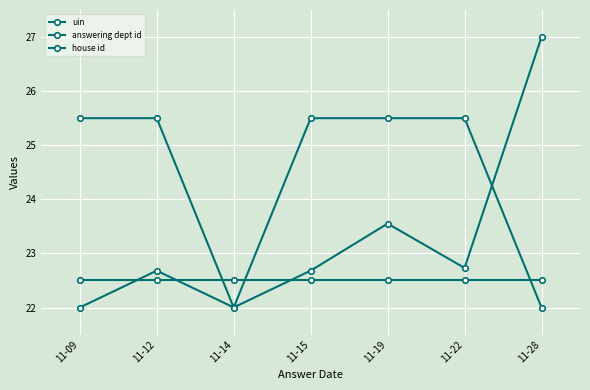

What is the difference between the uin values at 11-14 and 11-15?

0.7